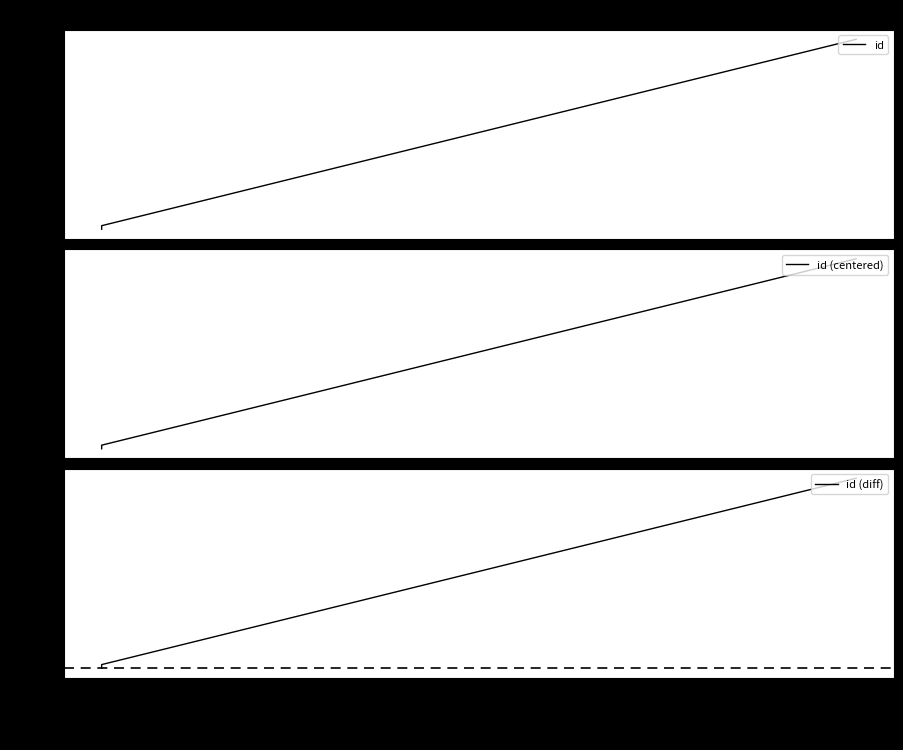

What is the maximum value shown in the chart?

9477